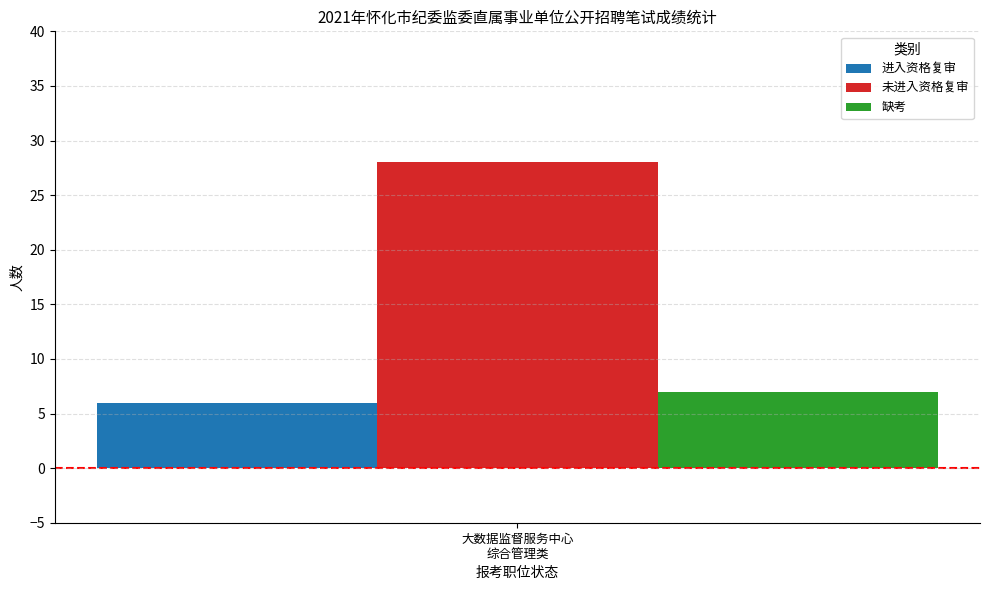

How many data points does each series have?

1